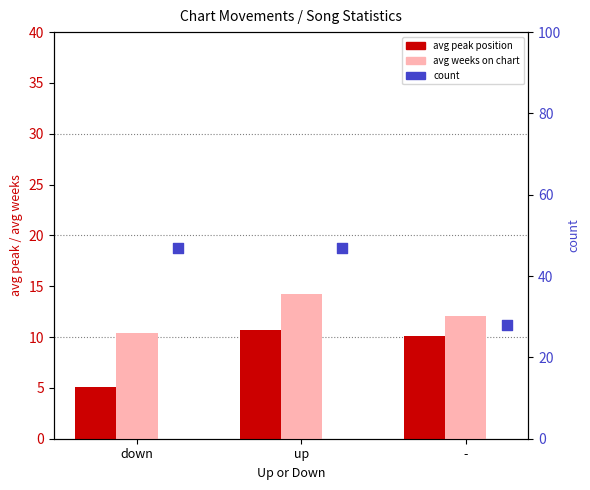

At how many categories does at least one series exceed 6?

3